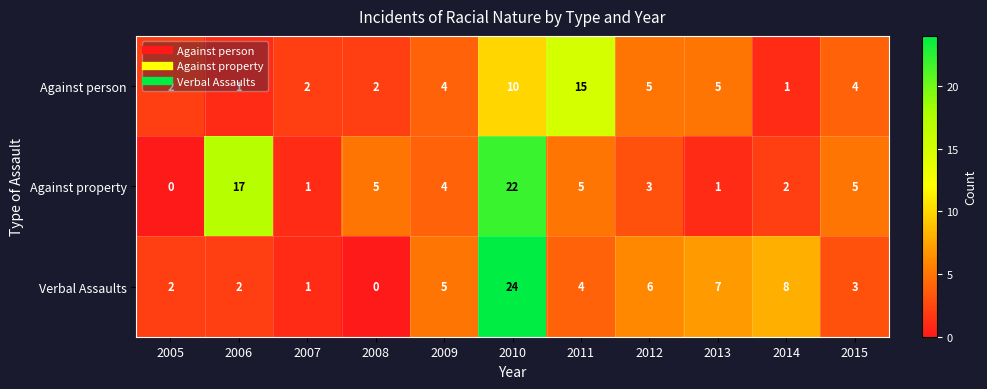

What is the highest value of the Verbal Assaults series?

24